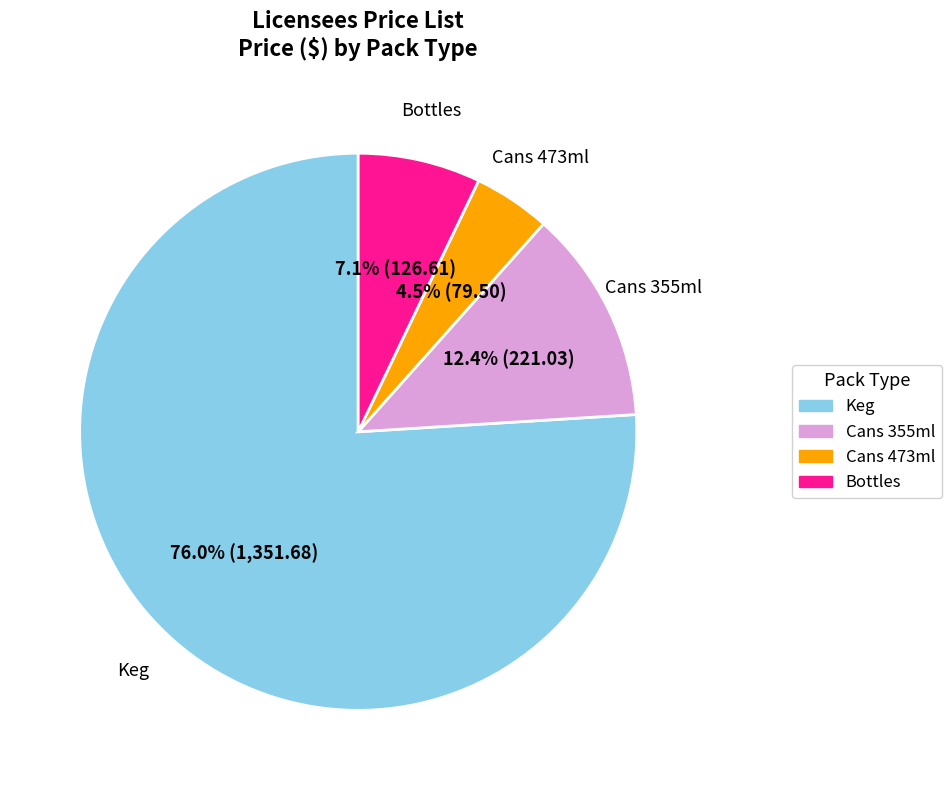

What is the smallest slice in the pie chart?

Cans 473ml